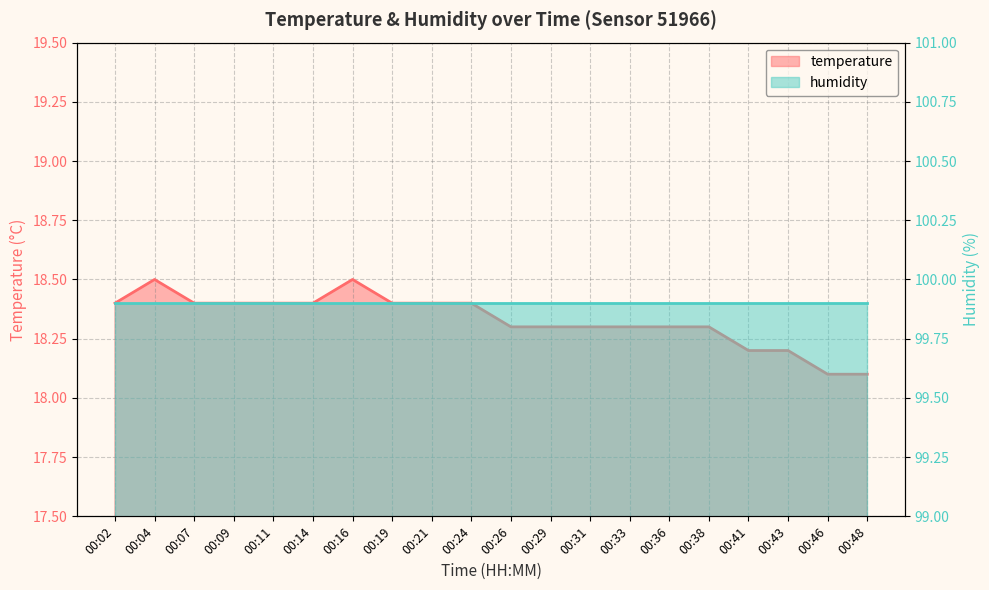

Reading left to right, transcribe all the data shown in this chart.

18.4	18.5	18.4	18.4	18.4	18.4	18.5	18.4	18.4	18.4	18.3	18.3	18.3	18.3	18.3	18.3	18.2	18.2	18.1	18.1